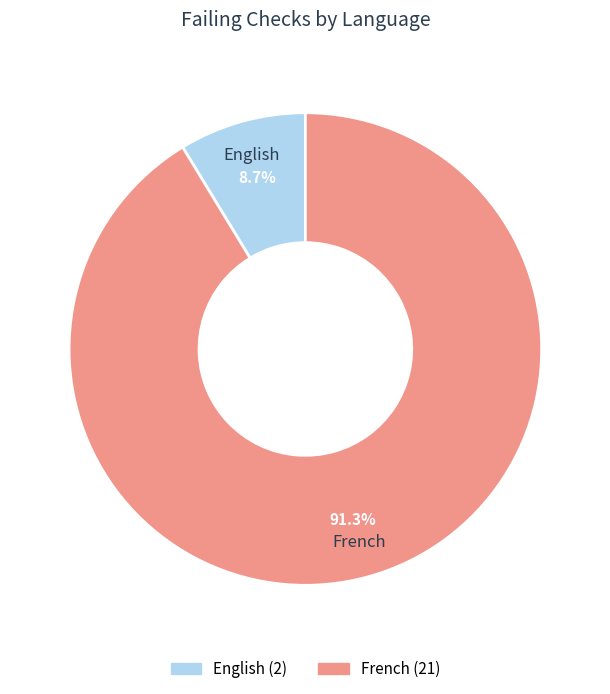

Which slice represents more than half of the pie?

French